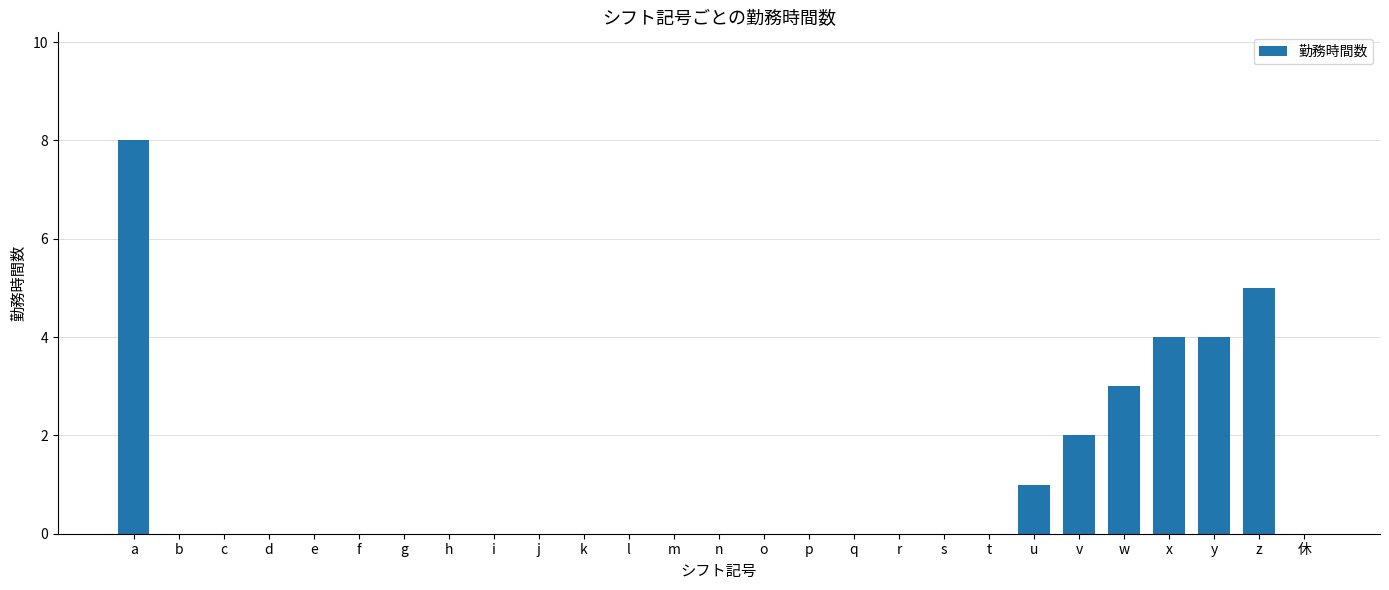

What is the sum of all values?

27